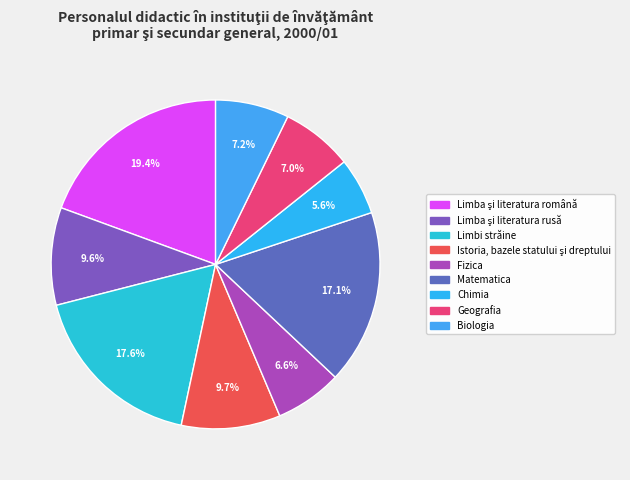

Rank the categories by value from highest to lowest.

Limba şi literatura română, Limbi străine, Matematica, Istoria, bazele statului şi dreptului, Limba şi literatura rusă, Biologia, Geografia, Fizica, Chimia